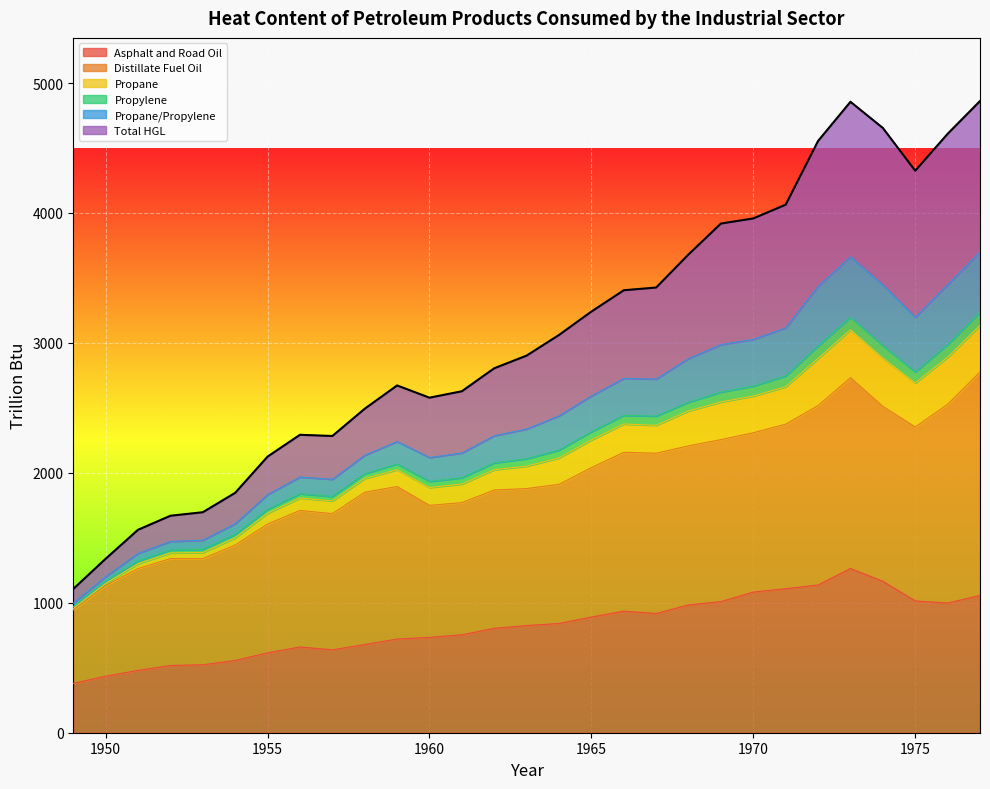

Does the chart display data point markers on the line(s)?

No